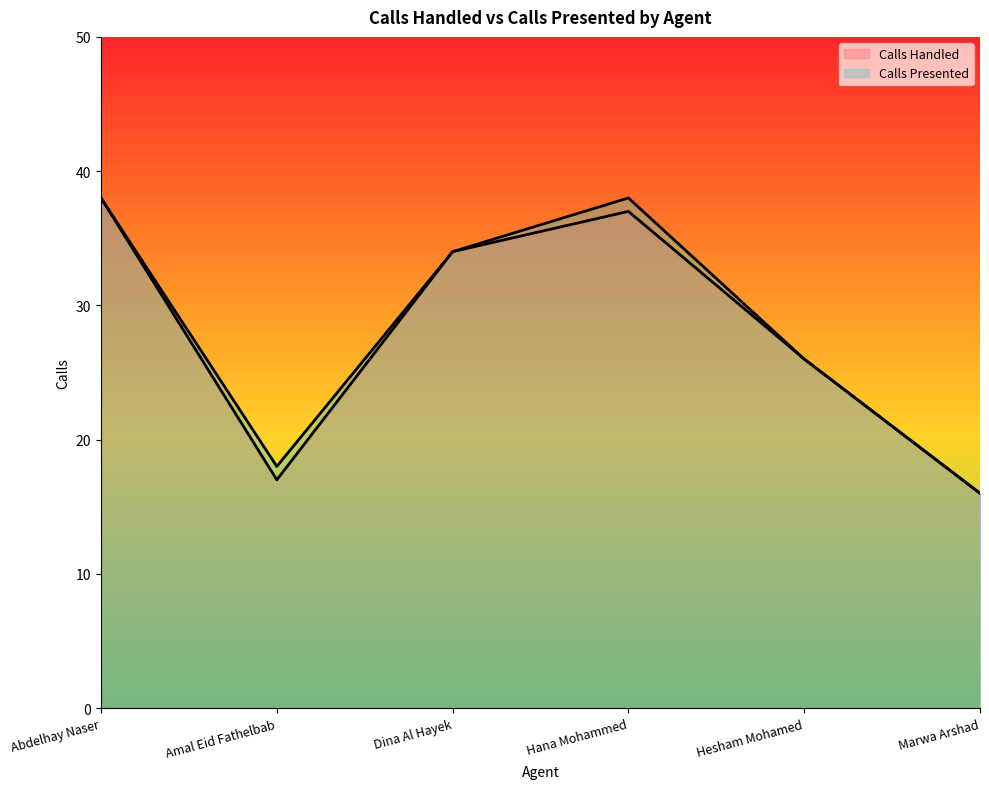

Which category has the highest value across all series?

Abdelhay Naser